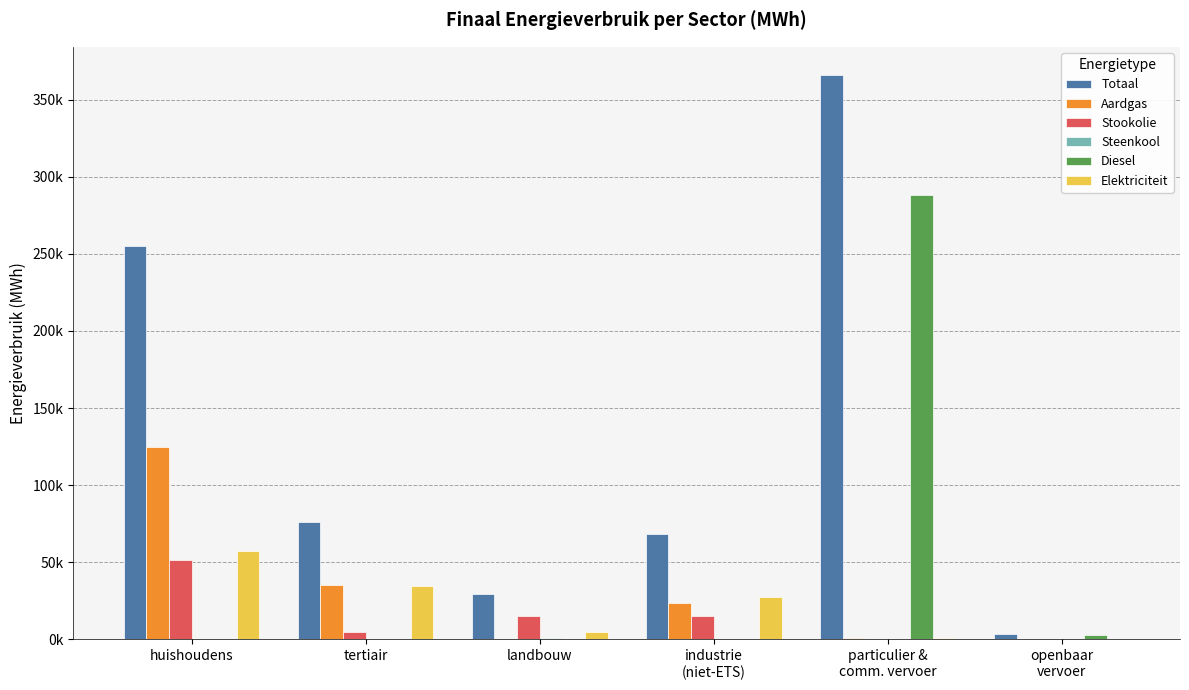

Are the bars horizontal?

No